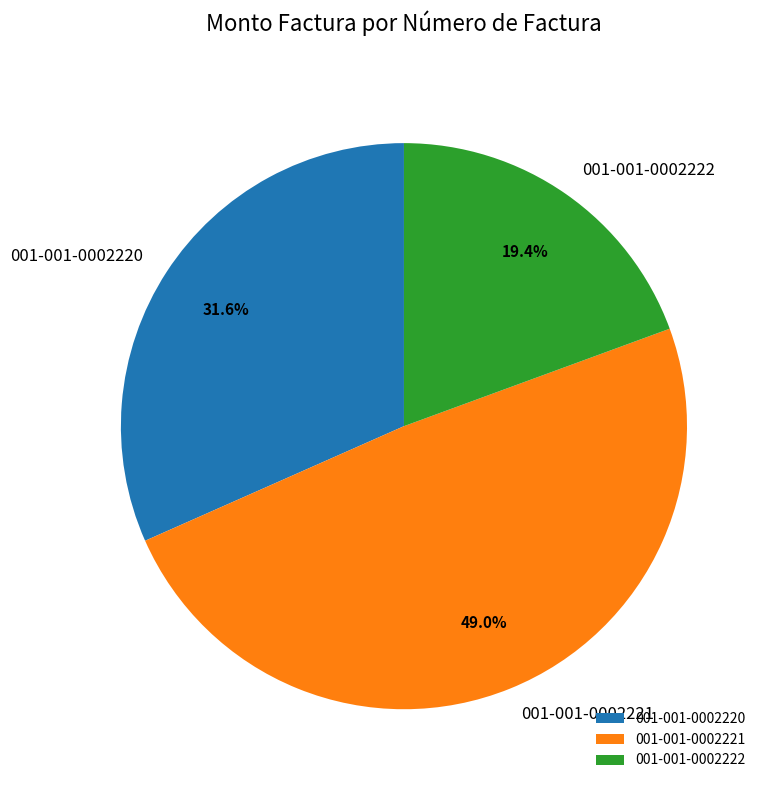

How much of the chart is everything except 001-001-0002220?

68.4%